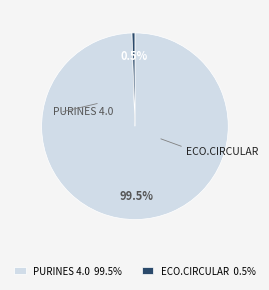

Which slice represents more than half of the pie?

PURINES 4.0